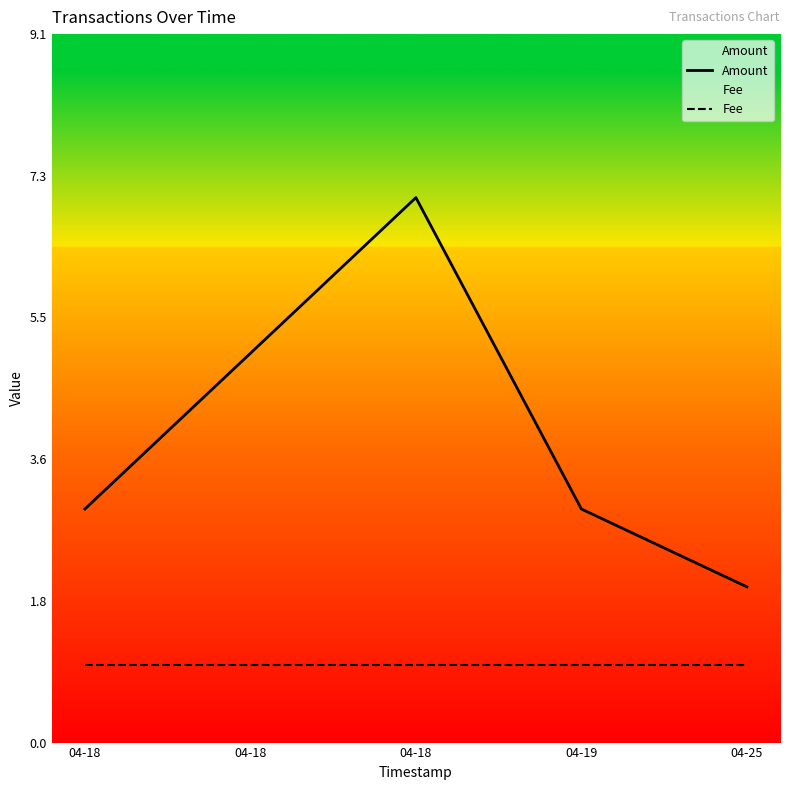

How many data points does each series have?

5